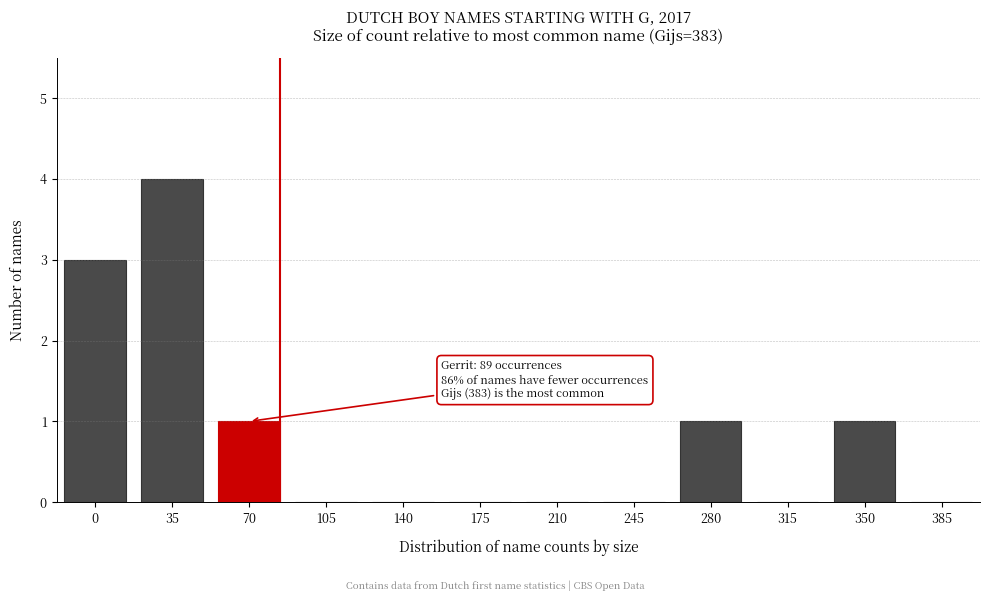

Reading left to right, transcribe all the data shown in this chart.

0=3	35=4	70=1	105=0	140=0	175=0	210=0	245=0	280=1	315=0	350=1	385=0